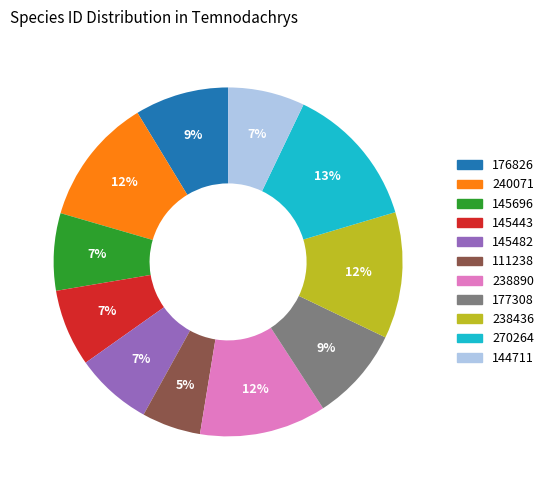

Is the sum of 238436 and 145482 greater than half?

No